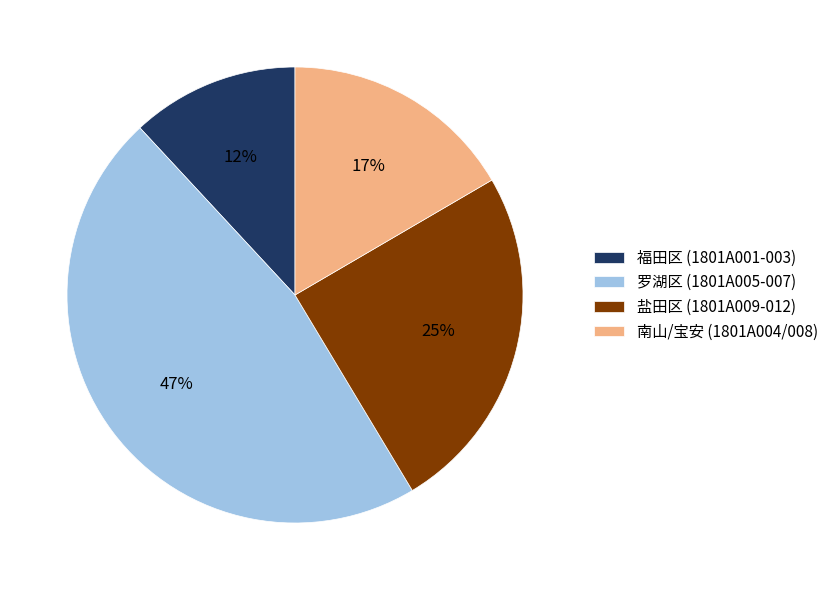

To the nearest percent, what is the difference between the largest and smallest slice percentages?

35%